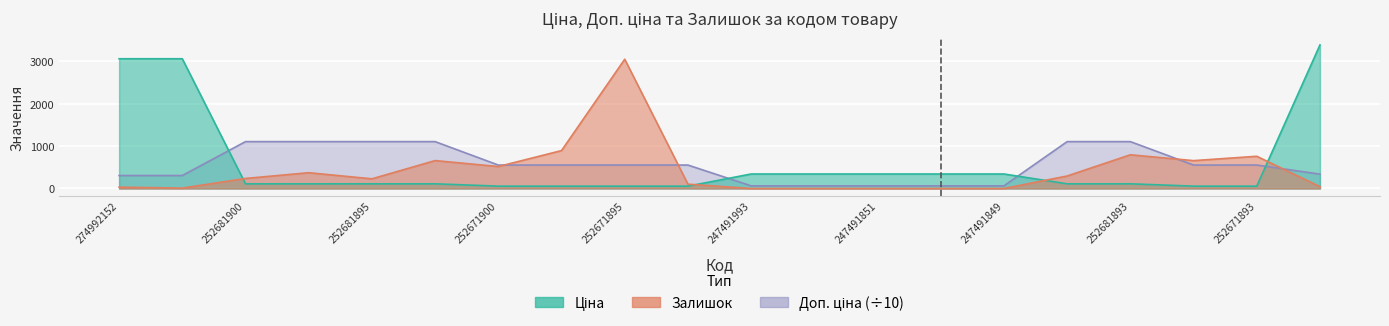

Reading left to right, transcribe all the data shown in this chart.

Ціна: 274992152=3059.7	274992132=3059.7	252681900=110.5	252681899=110.5	252681895=110.5	252681891=110.5	252671900=55.3	252671899=55.3	252671895=55.3	252671891=55.3	247491993=342.1	247491992=342.1	247491851=342.1	247491850=342.1	247491849=342.1	252681898=110.5	252681893=110.5	252671898=55.3	252671893=55.3	252651893=3385.7
Доп. ціна: 274992152=306.0	274992132=306.0	252681900=1105.5	252681899=1105.5	252681895=1105.5	252681891=1105.5	252671900=552.8	252671899=552.8	252671895=552.8	252671891=552.8	247491993=62.7	247491992=62.7	247491851=62.7	247491850=62.7	247491849=62.7	252681898=1105.5	252681893=1105.5	252671898=552.8	252671893=552.8	252651893=338.6
Залишок: 274992152=31.0	274992132=9.0	252681900=237.0	252681899=372.0	252681895=228.0	252681891=658.0	252671900=518.0	252671899=894.0	252671895=3048.0	252671891=102.0	247491993=0.0	247491992=0.0	247491851=0.0	247491850=0.0	247491849=0.0	252681898=295.0	252681893=795.0	252671898=657.0	252671893=760.0	252651893=43.0